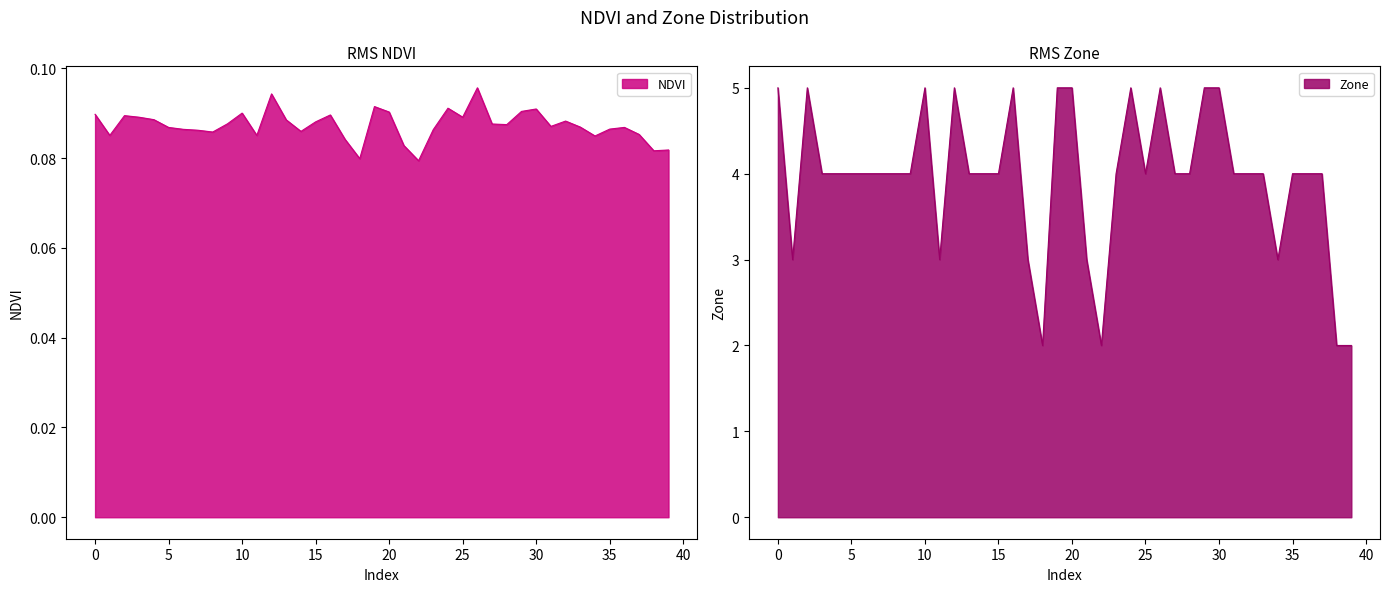

Which series changed the most between 13 and 38?

Zone